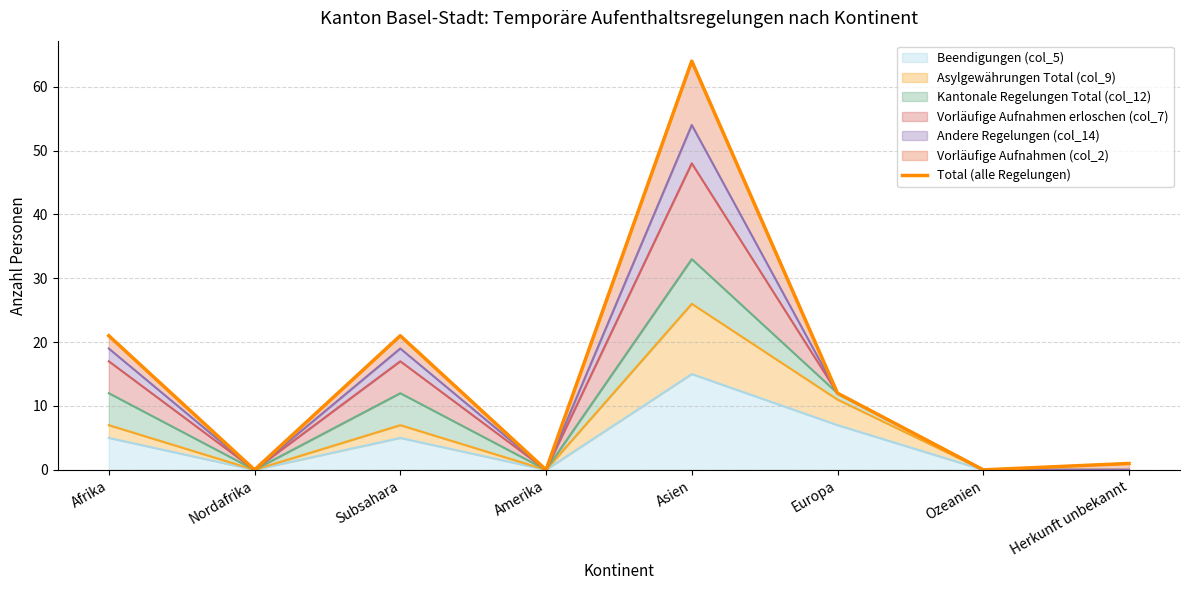

How many values are above zero?

5